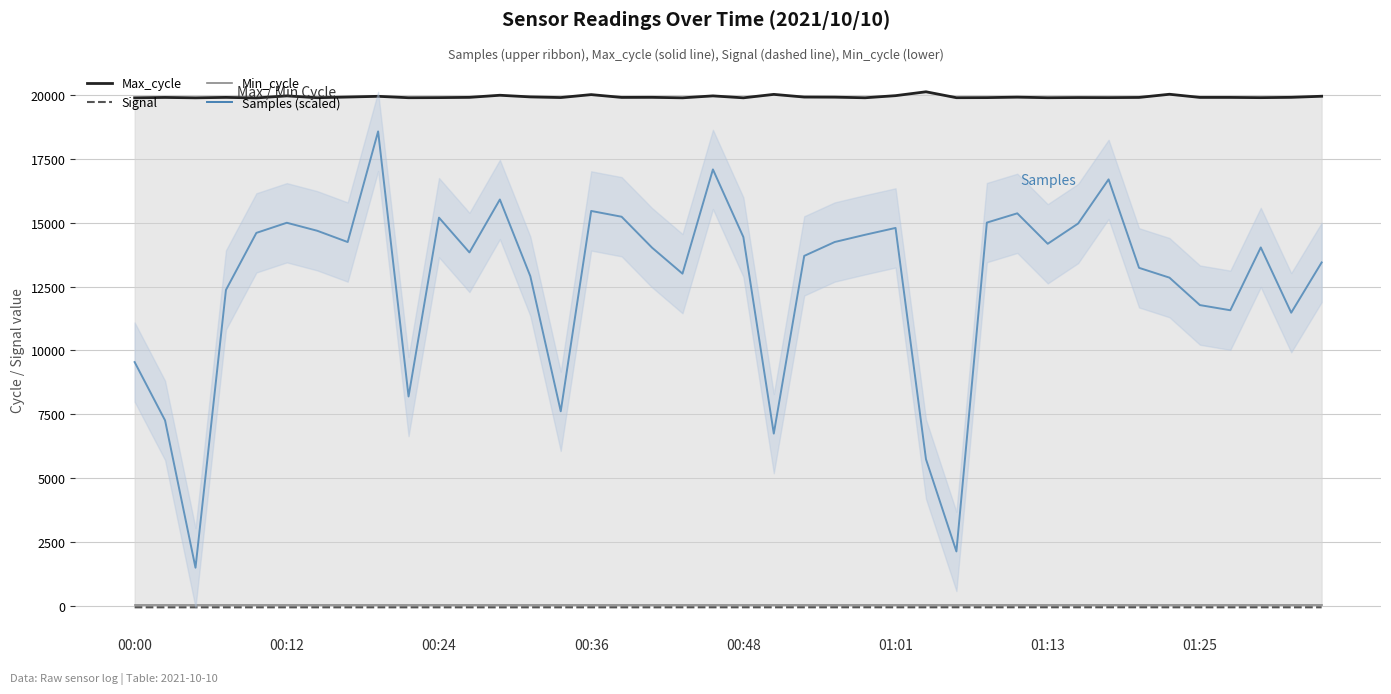

How many lines are shown in the chart?

4